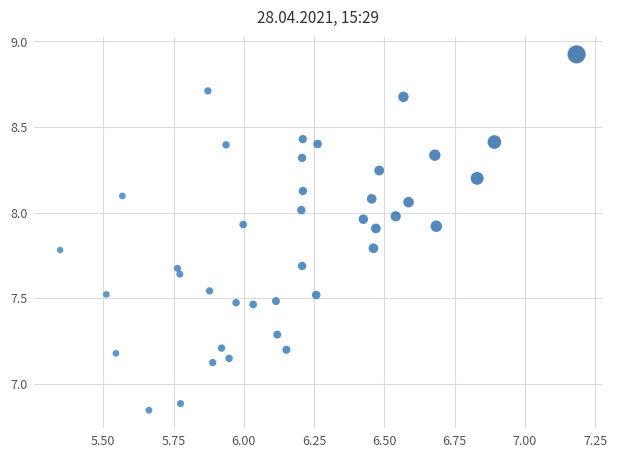

What is the range of X values (max minus min)?

1.8